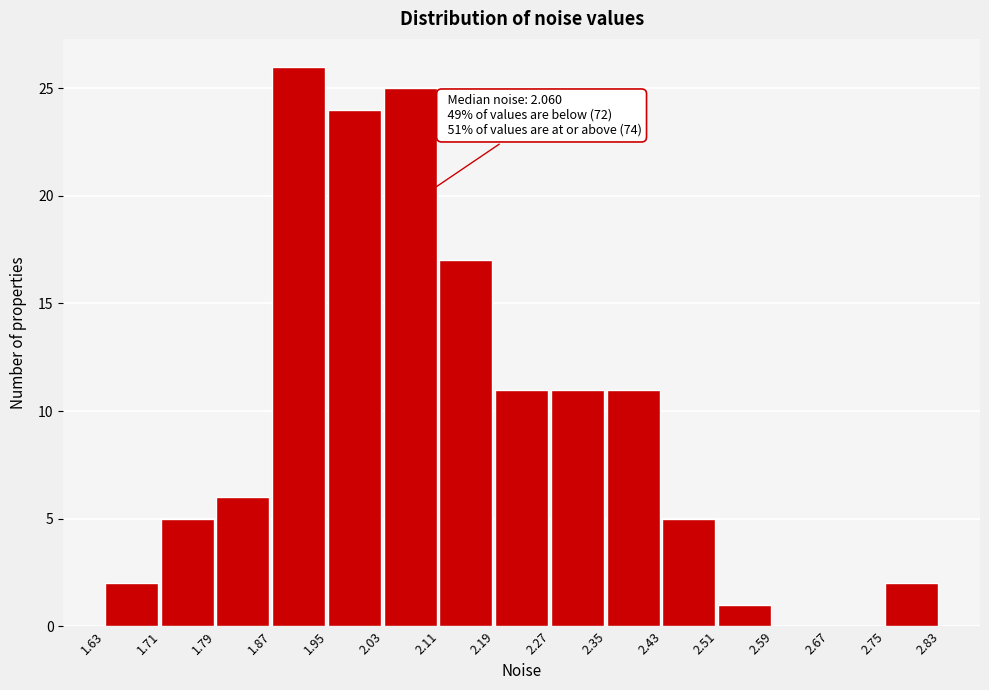

Over which range of the x-axis is the bar tallest?

1.87 to 1.95